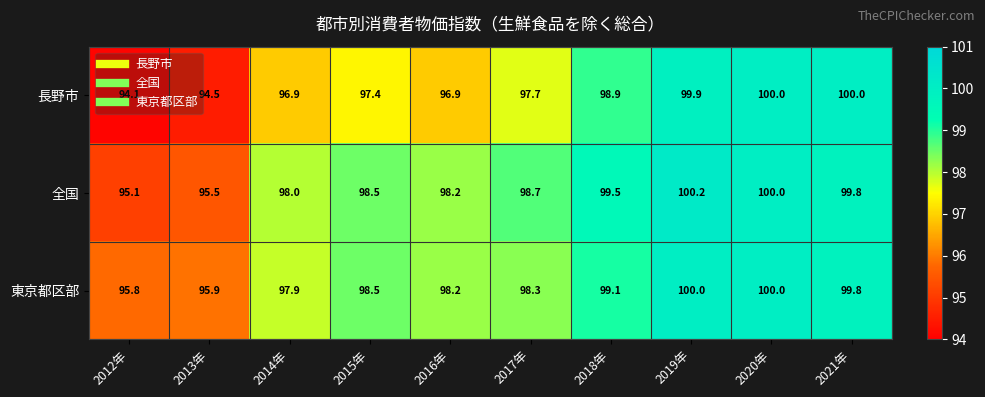

How many values in the 全国 series are below 98?

2